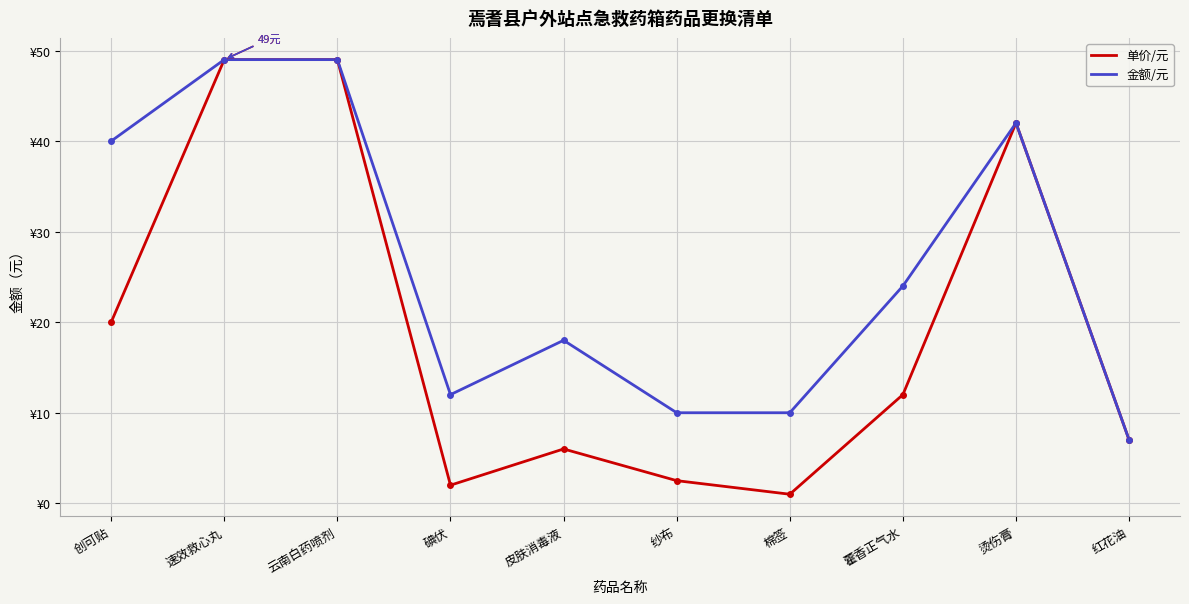

At which category does 金额/元 reach its first local valley?

碘伏